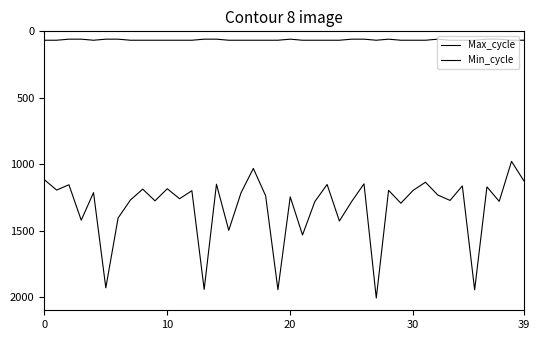

How many lines are shown in the chart?

2